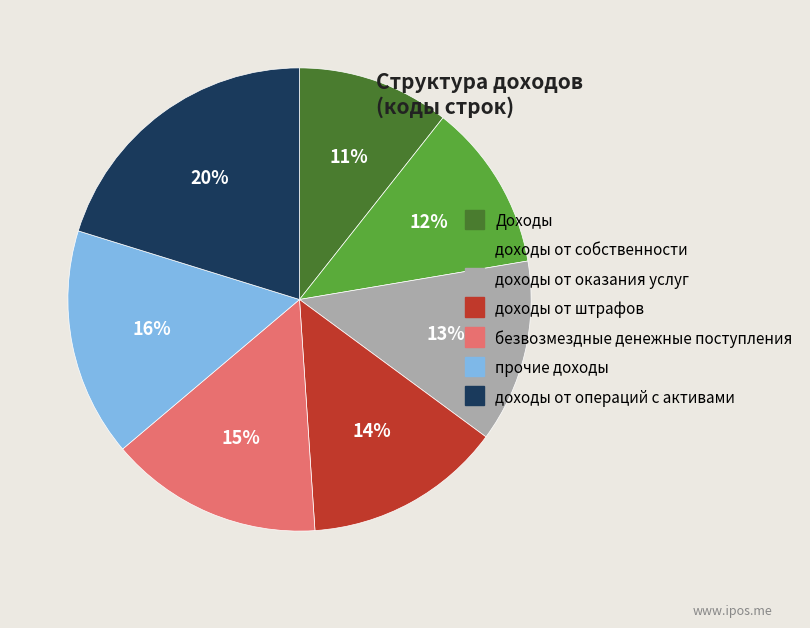

To the nearest percent, what is the difference between the доходы от собственности and Доходы slice percentages?

1%